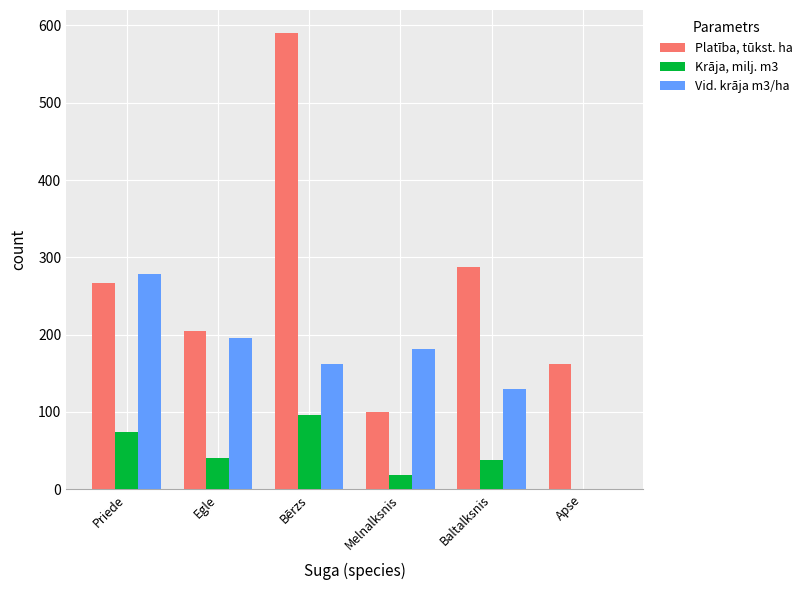

Read the Platība, tūkst. ha value at Priede.

266.7